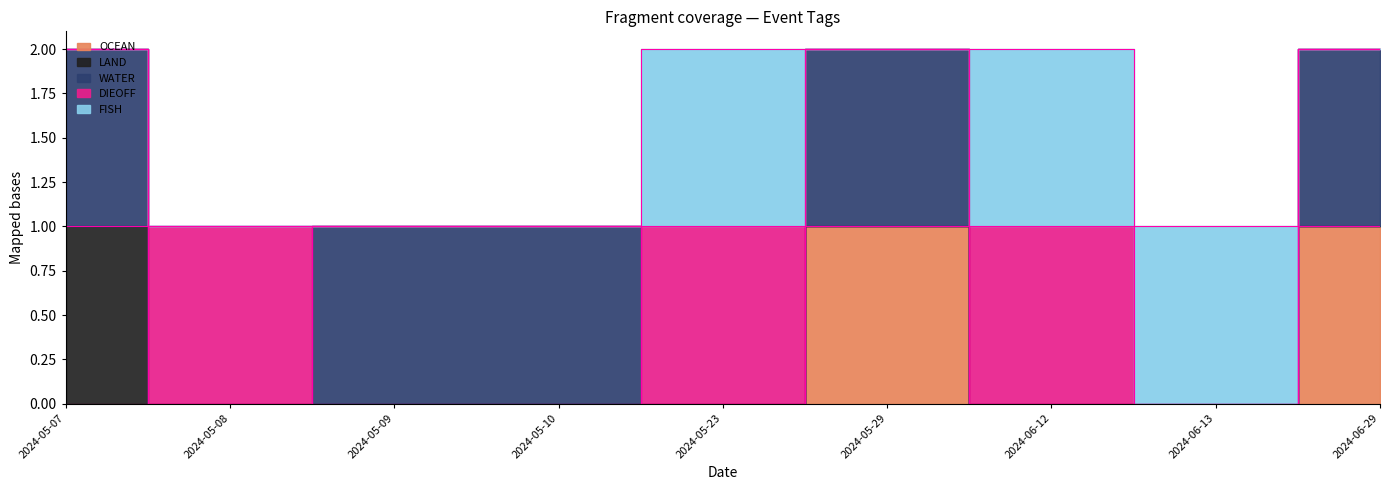

What is the difference between the second highest and minimum values in the WATER series?

1